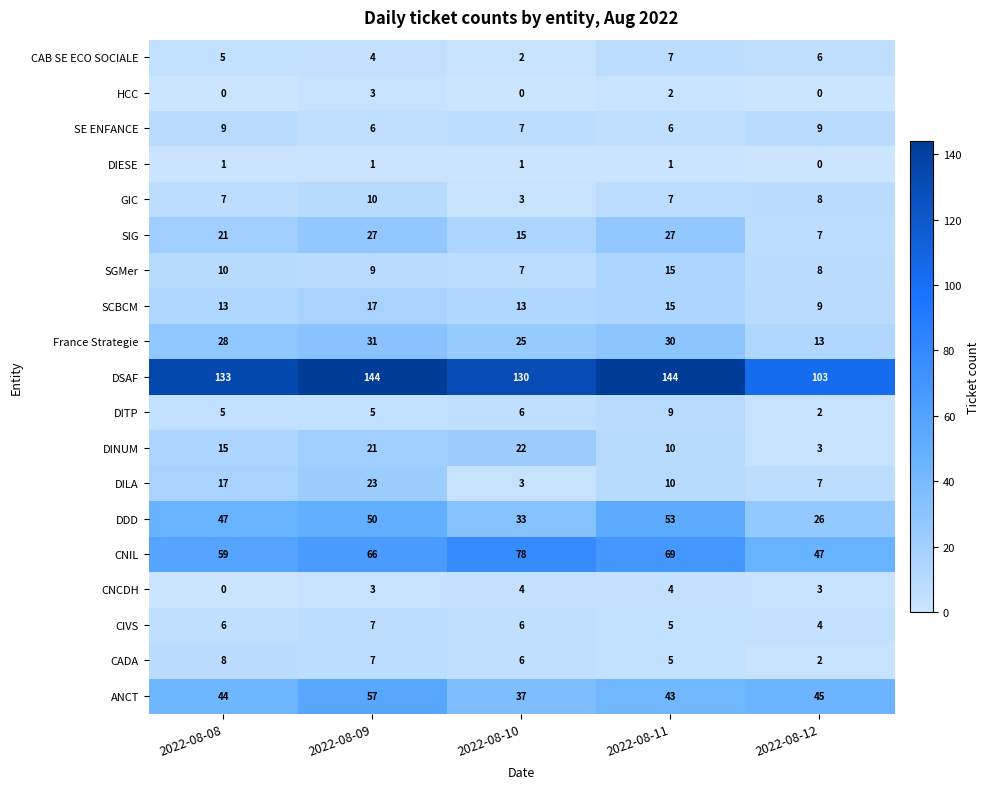

What is the total value across all series at 2022-08-10?

398